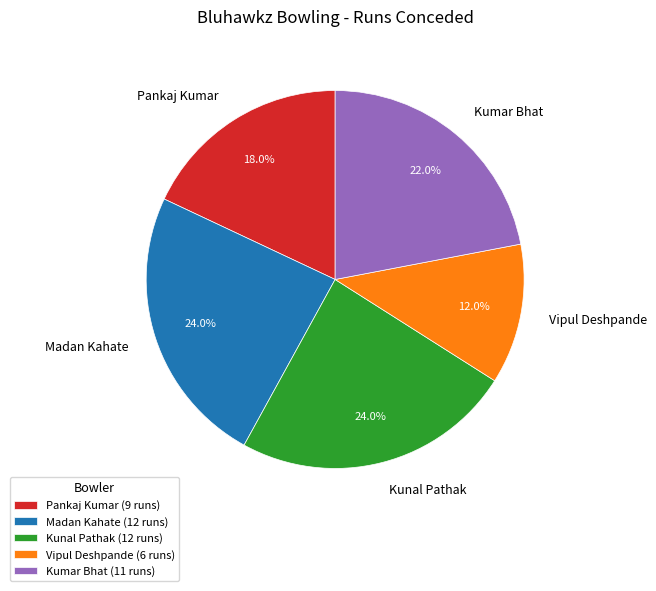

To the nearest percent, what is the difference between the Madan Kahate and Pankaj Kumar slice percentages?

6%